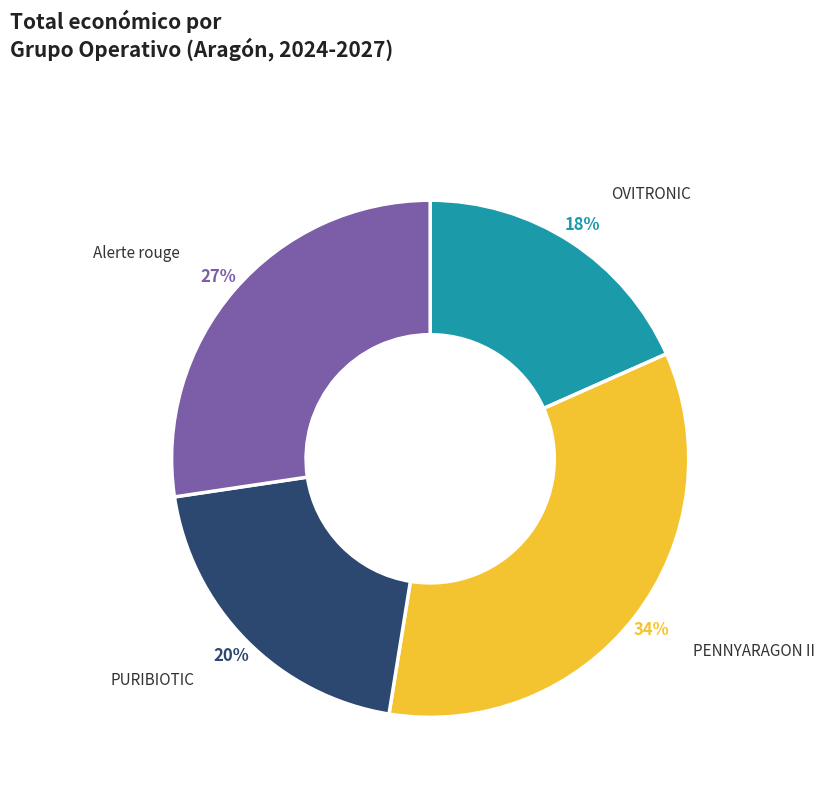

To the nearest percent, what is the difference between the largest and smallest slice percentages?

16%